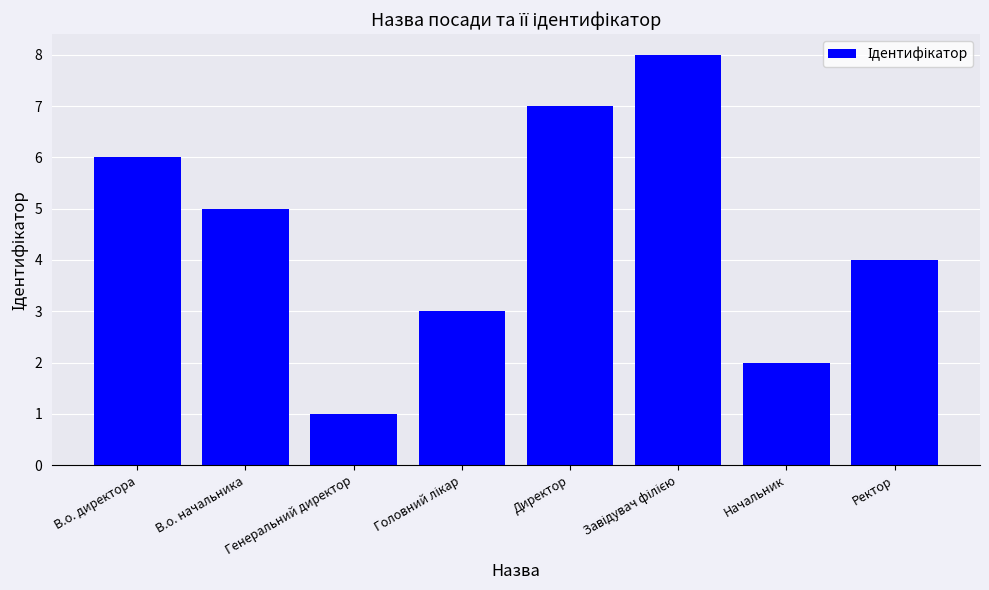

Is it true that the value at Генеральний директор is 1?

True